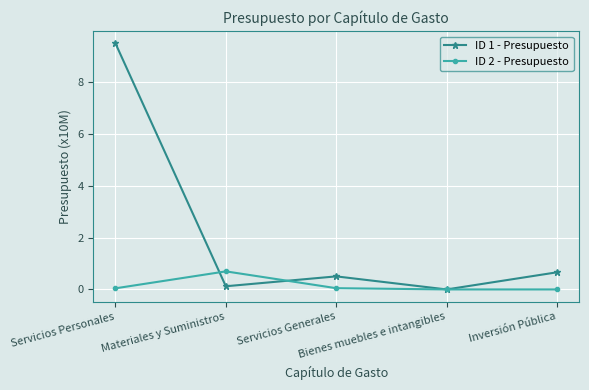

Where is the first local minimum for ID 1 - Presupuesto?

Materiales y Suministros